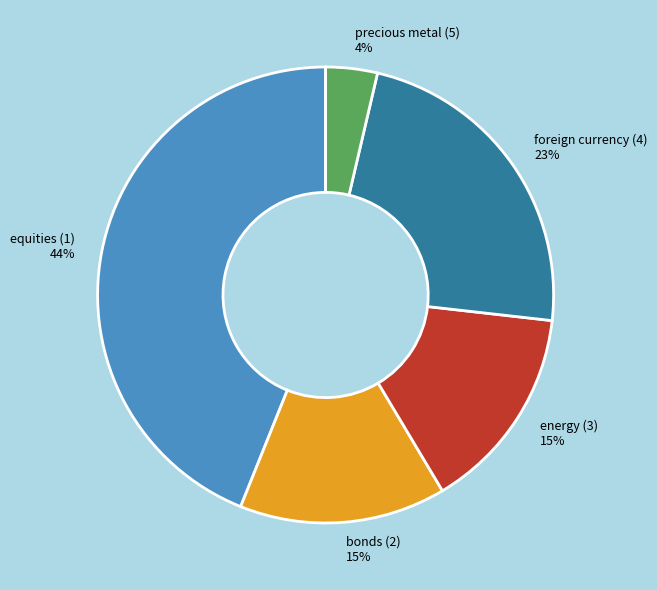

Do precious metal (5) and bonds (2) together represent more than half of the pie?

No